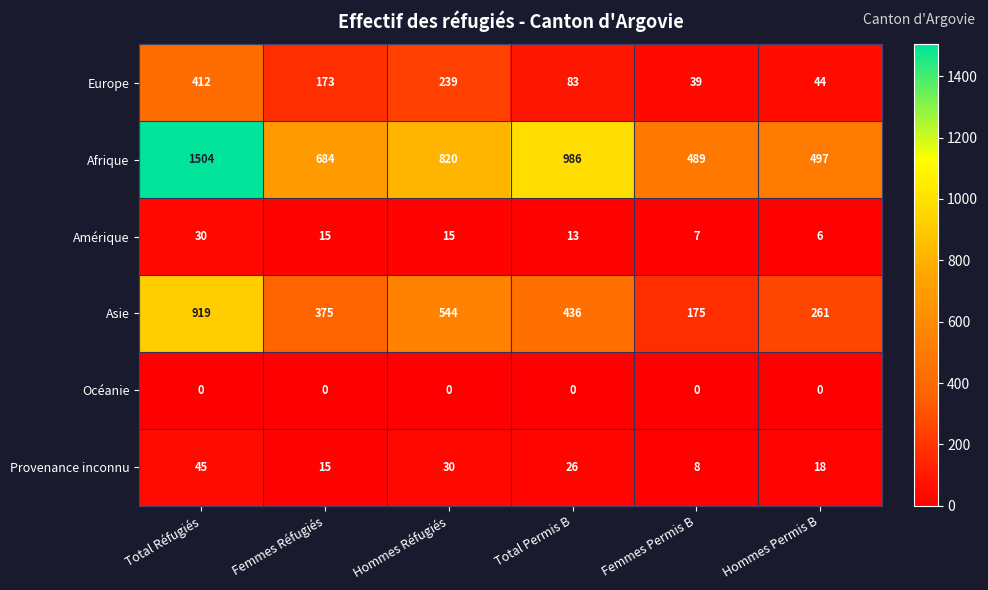

True or false: Amérique has a value of 6 at Hommes Permis B.

True